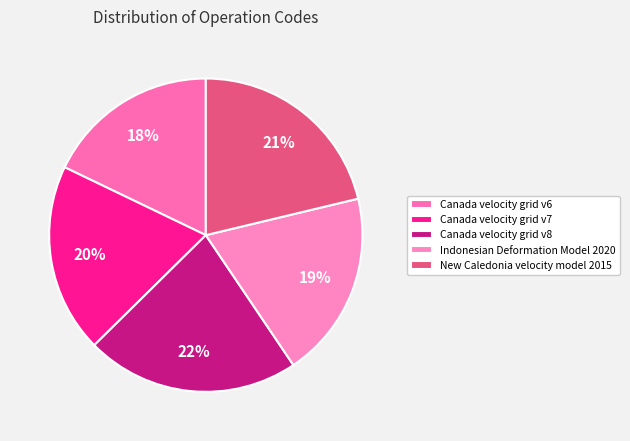

True or false: Indonesian Deformation Model 2020 accounts for 19% of the total.

True